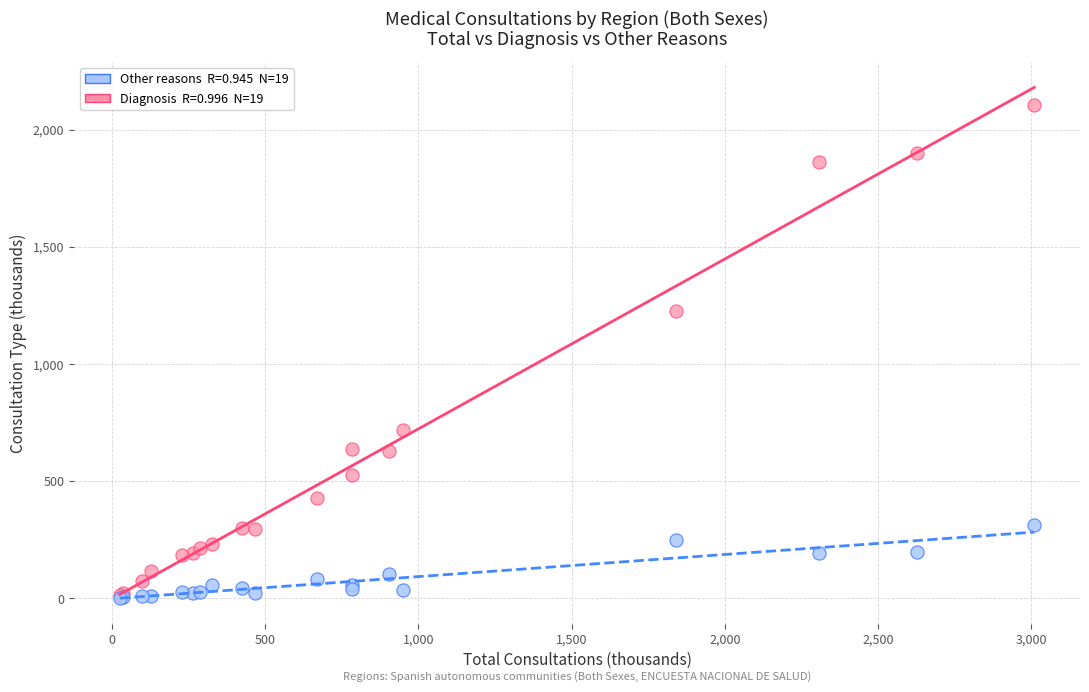

Across all series, what Y value is closest to 1053?

1226.4